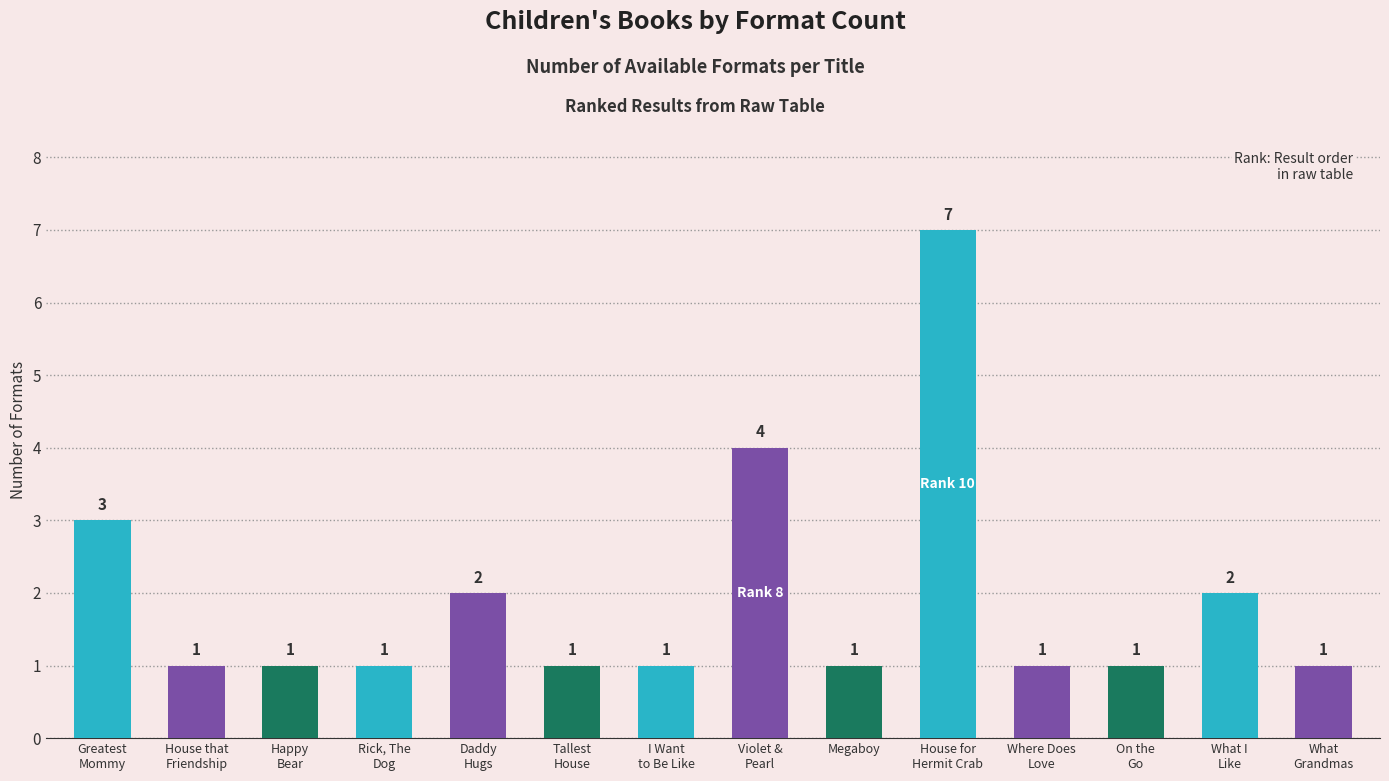

Reading right to left, extract all data points from this chart.

1	2	1	1	7	1	4	1	1	2	1	1	1	3